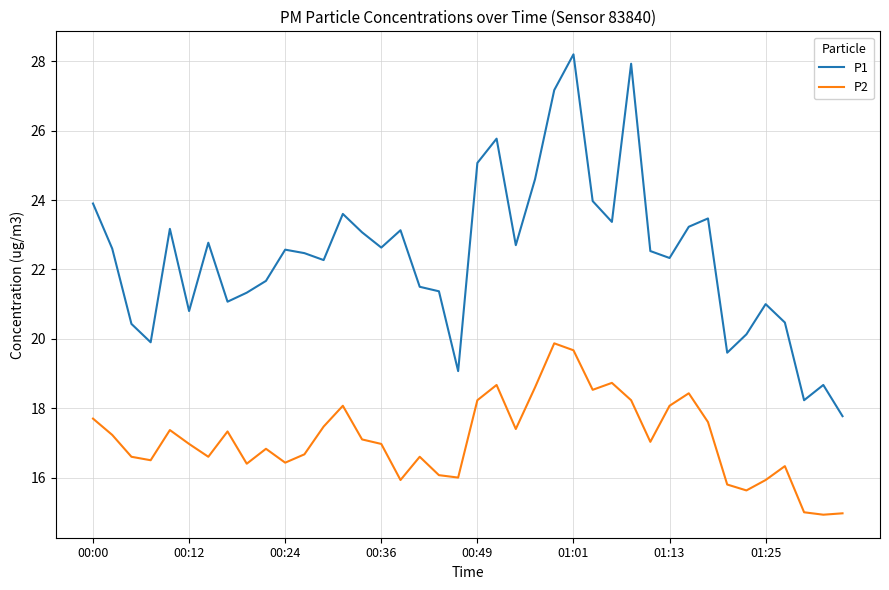

Which series has the largest total across all categories?

P1